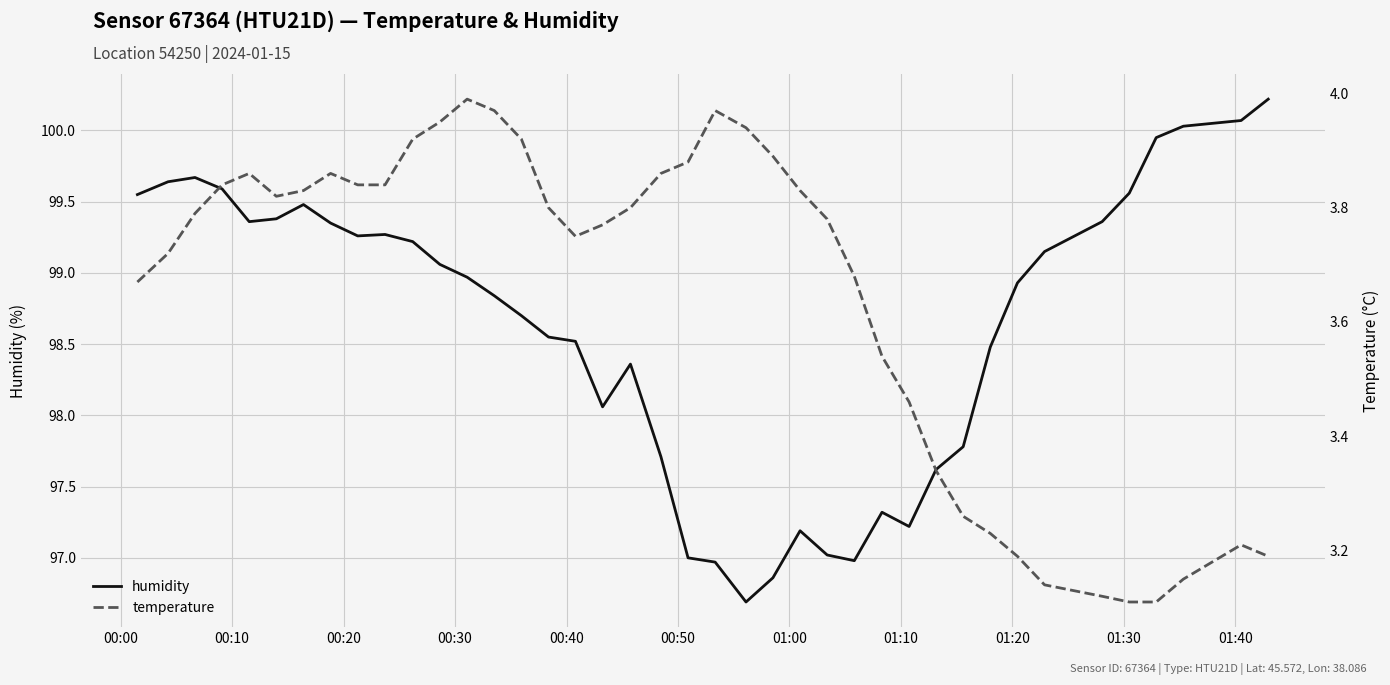

List the series in order of their peak value, lowest first.

temperature, humidity